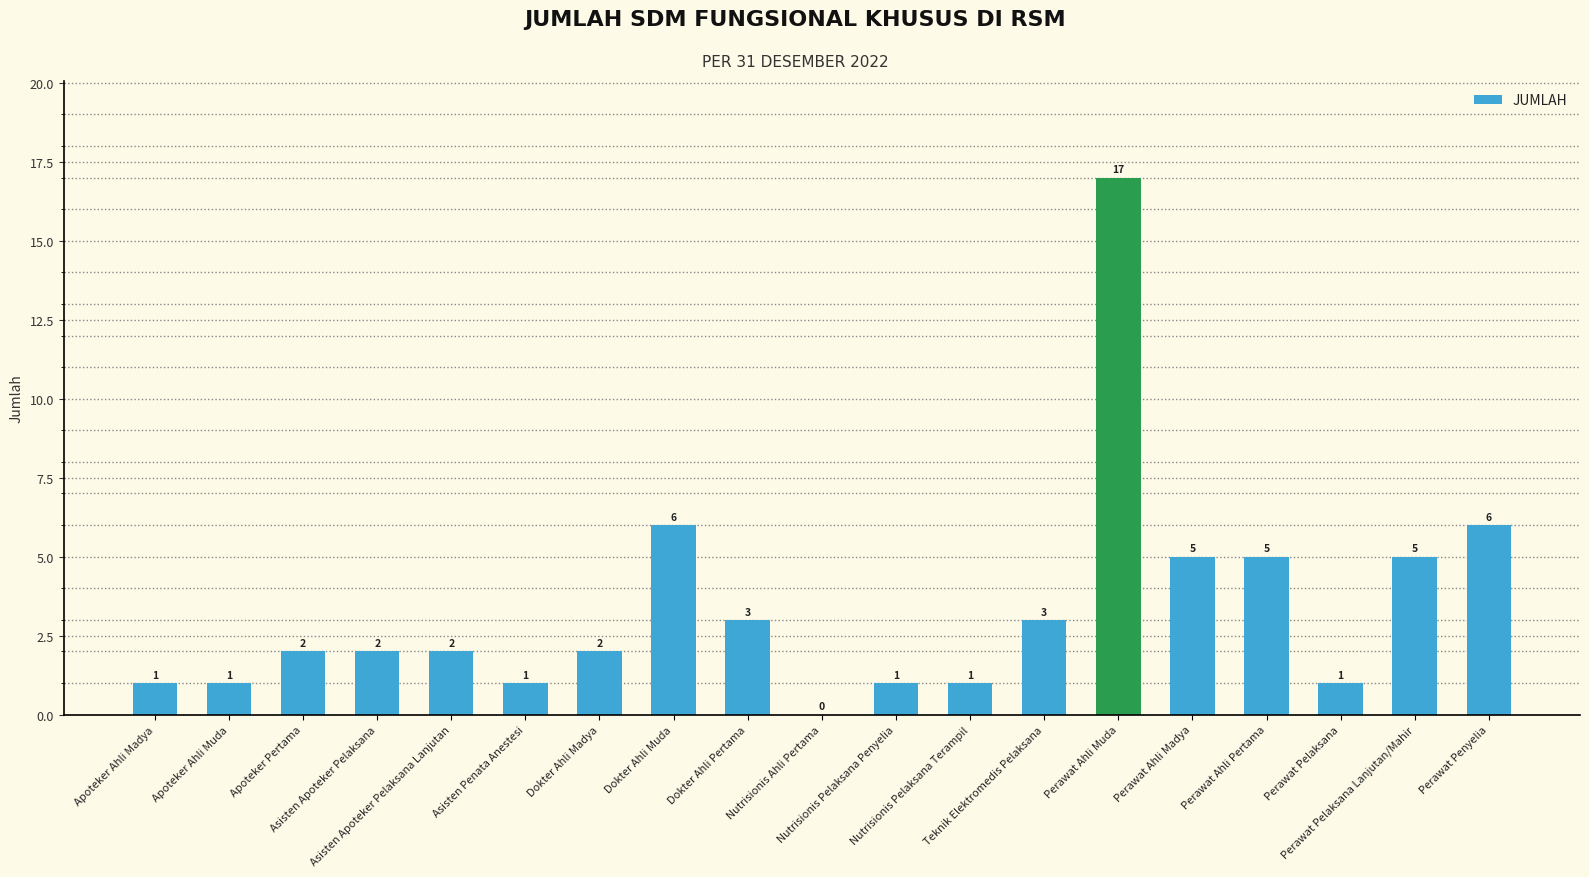

What is the sum of all values?

64